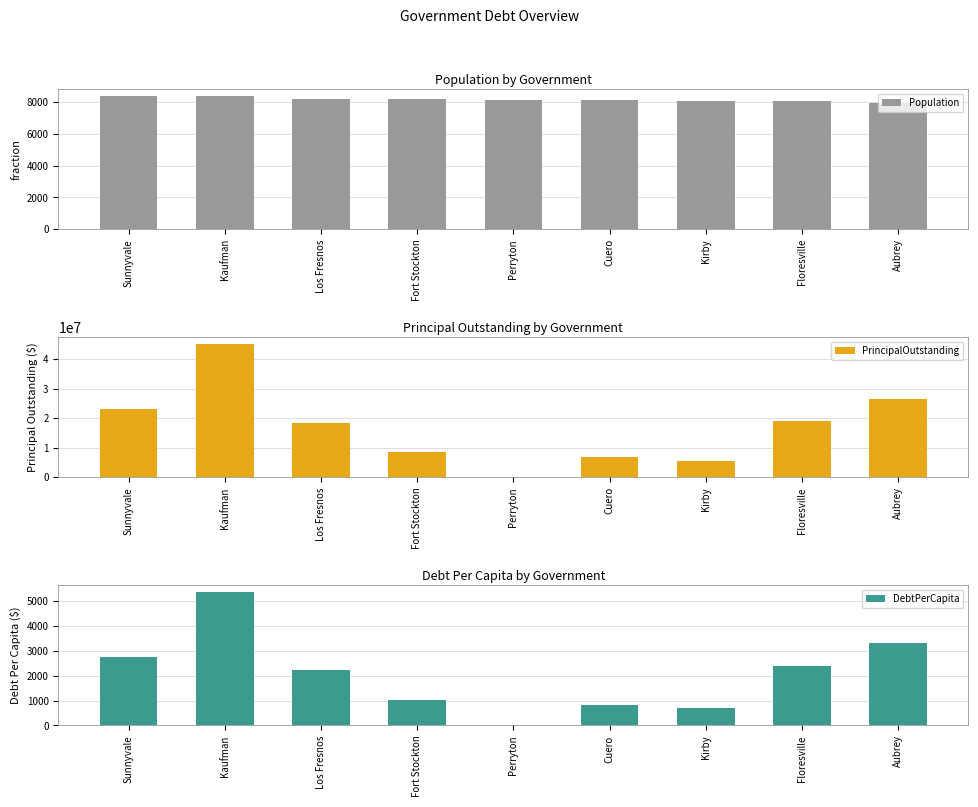

What value does the Population series have at Los Fresnos?

8215